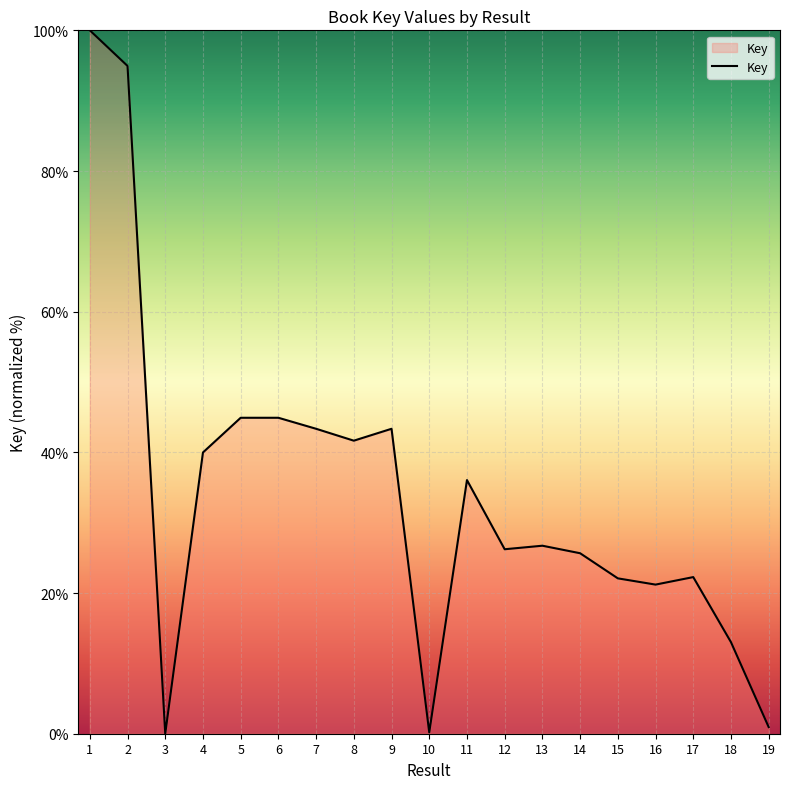

What is the maximum value shown in the chart?

100.0